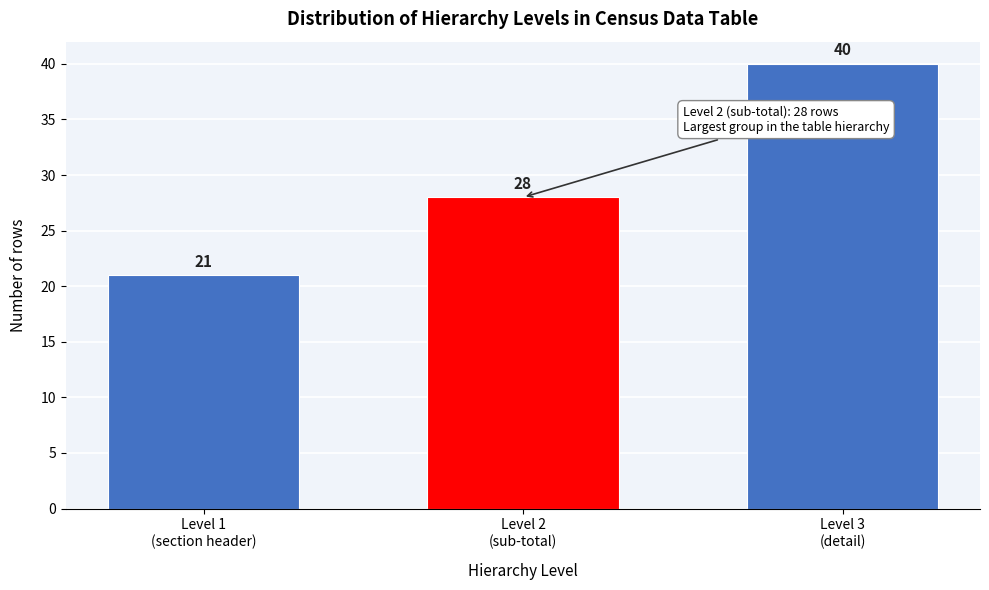

Reading left to right, extract all data points from this chart.

21	28	40